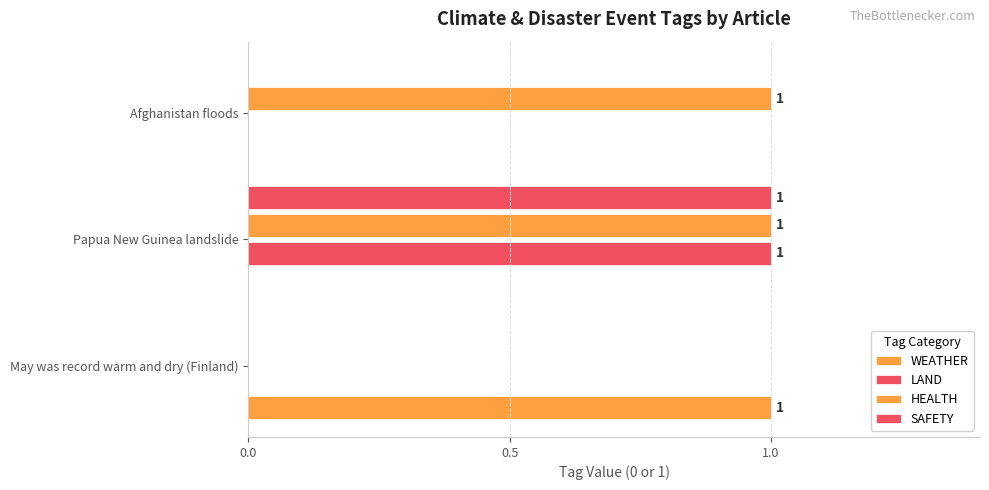

What position from the right is Papua New Guinea landslide?

2